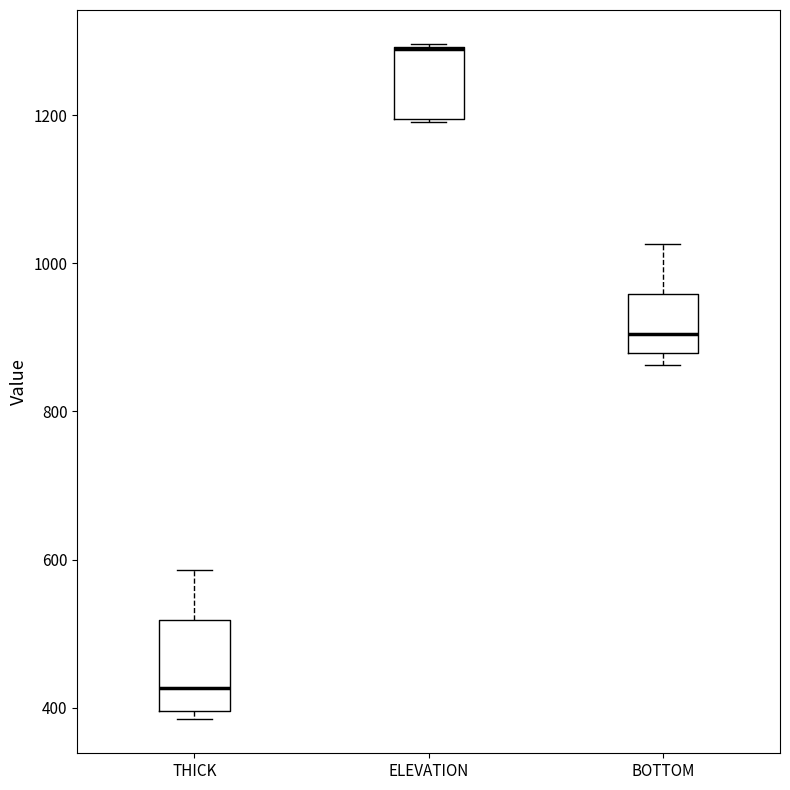

Which box is the tallest, from its lower edge to its upper edge?

THICK